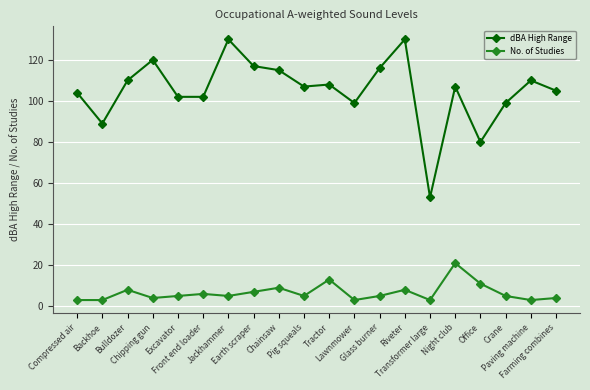

Which category has the lowest value in the dBA High Range series?

Transformer large